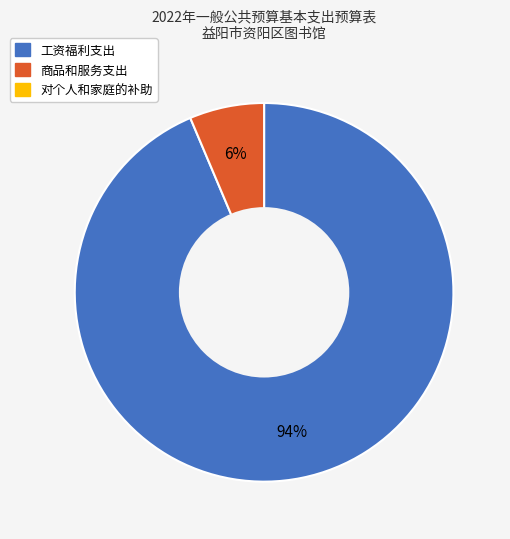

To the nearest percent, what is the average slice percentage?

50%